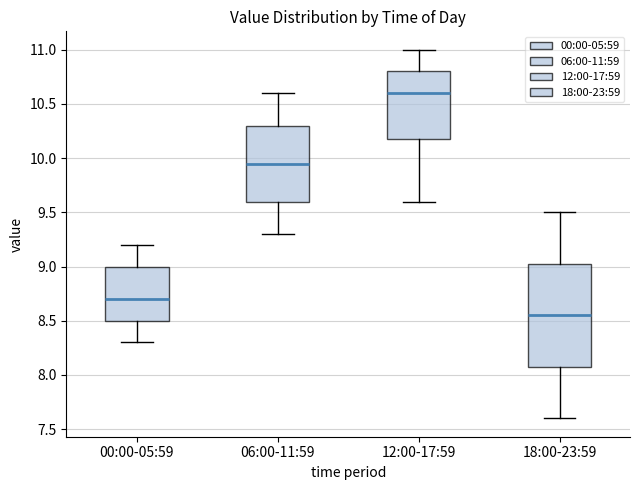

Reading left to right, transcribe this box plot: for each box, give where its median line is, the range the box spans, and where its two whiskers end, as read against the y-axis. The values are not printed on the chart, so give them approximately, as read against the axis.

00:00-05:59: median 8.70, box 8.50 to 9.00, whiskers 8.30 to 9.20
06:00-11:59: median 9.95, box 9.60 to 10.30, whiskers 9.30 to 10.60
12:00-17:59: median 10.60, box 10.20 to 10.80, whiskers 9.60 to 11.00
18:00-23:59: median 8.55, box 8.10 to 9.05, whiskers 7.60 to 9.50